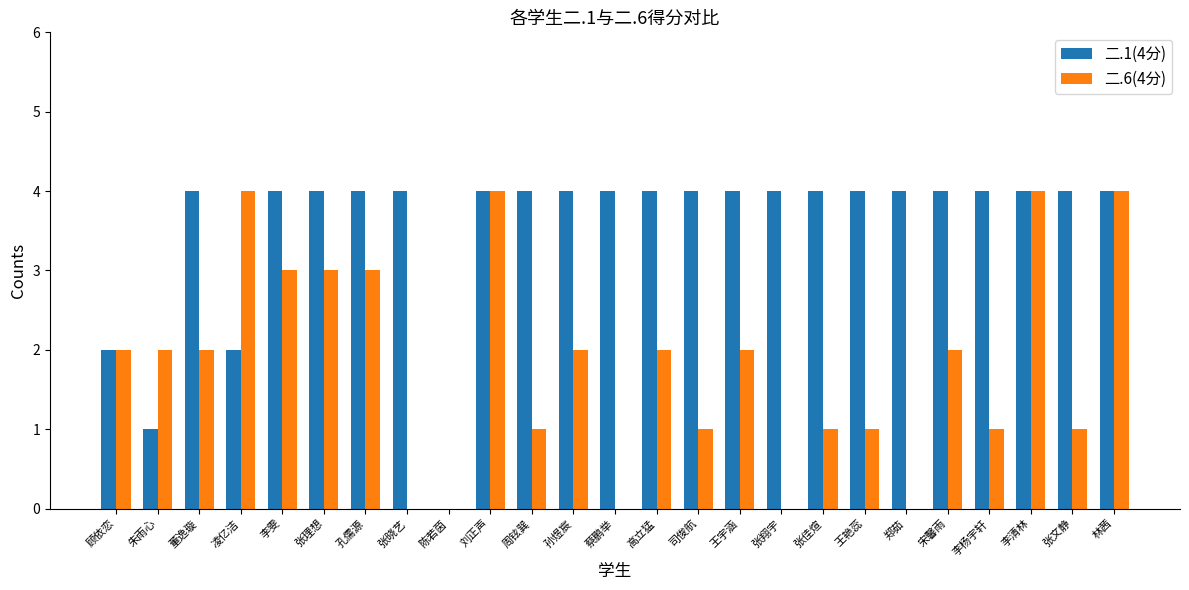

The value of 二.1(4分) at 孙煜宸 is 4. True or false?

True